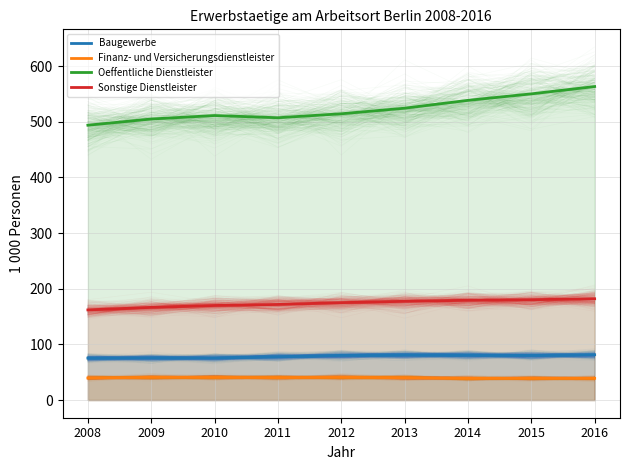

What is the difference between the Baugewerbe values at 2013 and 2012?

0.8